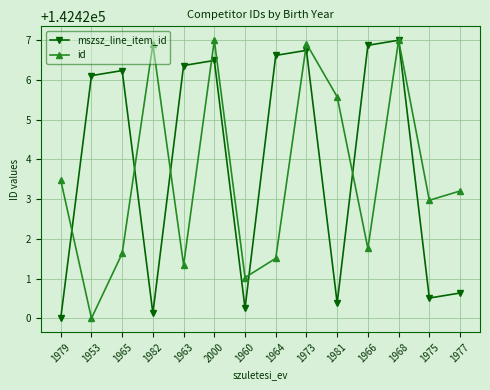

Between 1982 and 1977, which series saw the biggest shift?

id